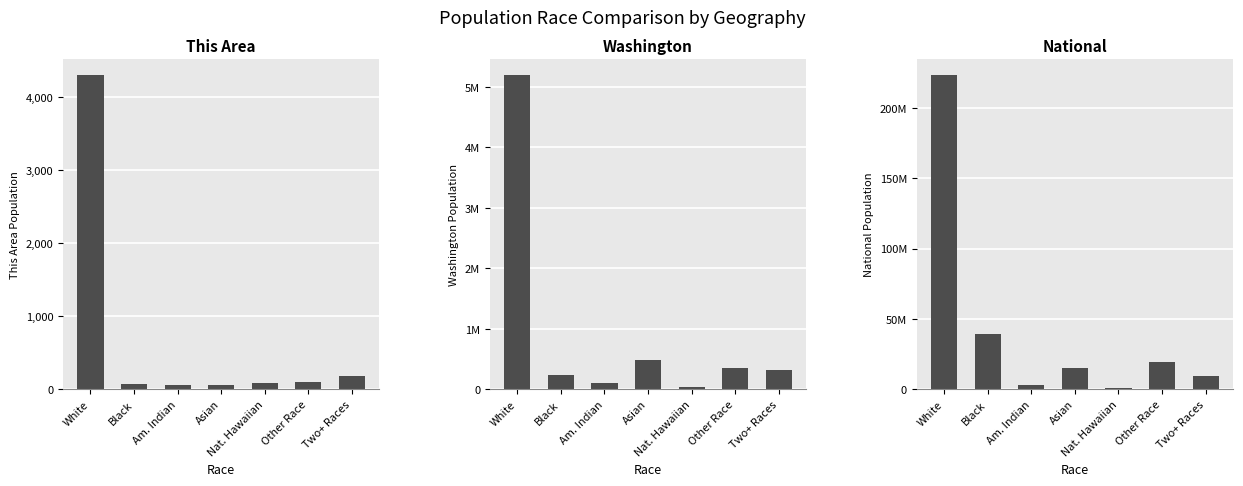

At which category is the sum across all series the highest?

White